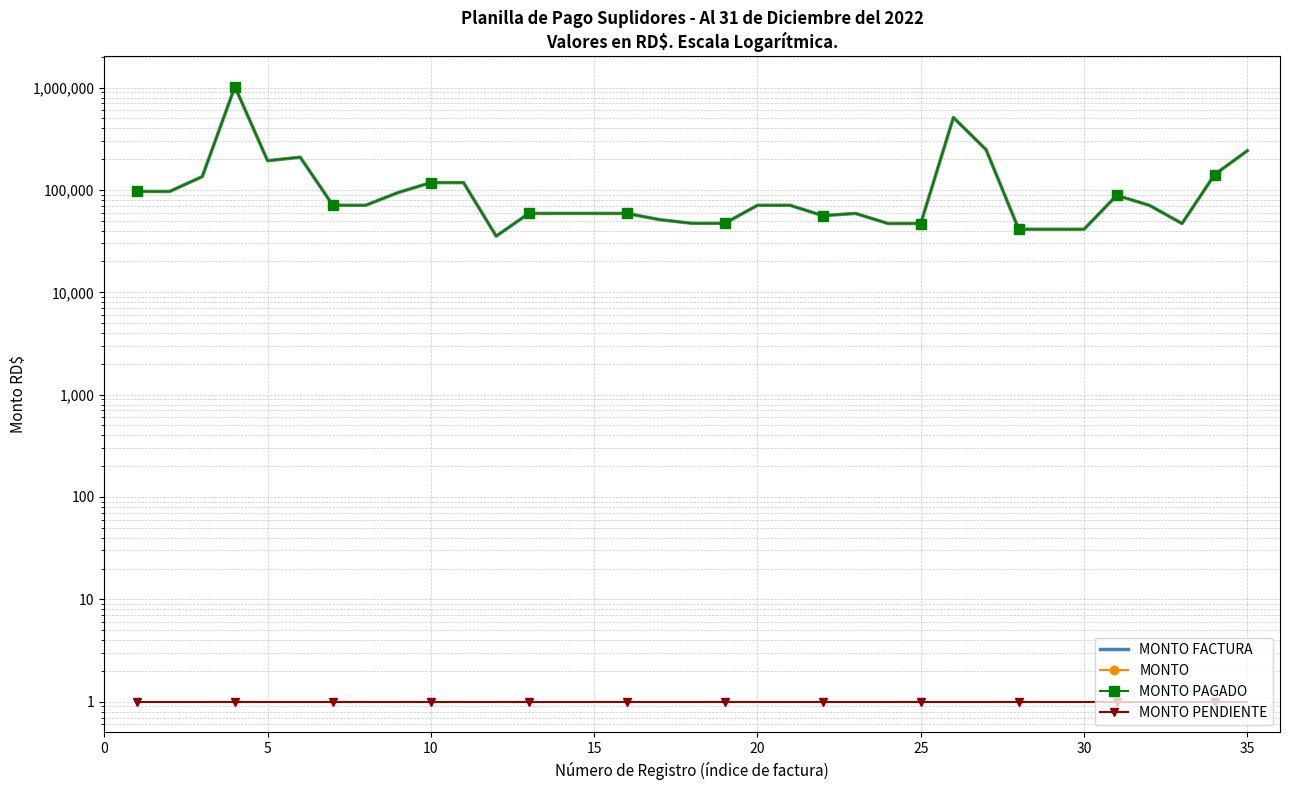

What is the spread (max minus min) of values at 0?

96739.0